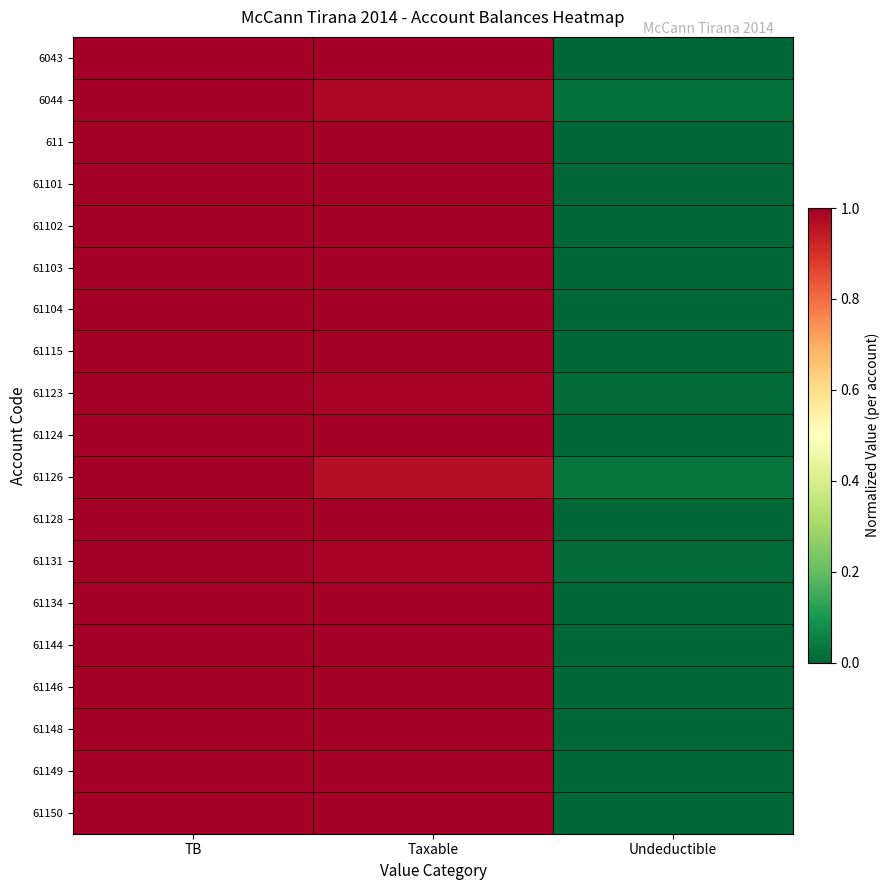

Which series has the widest spread of values?

6043